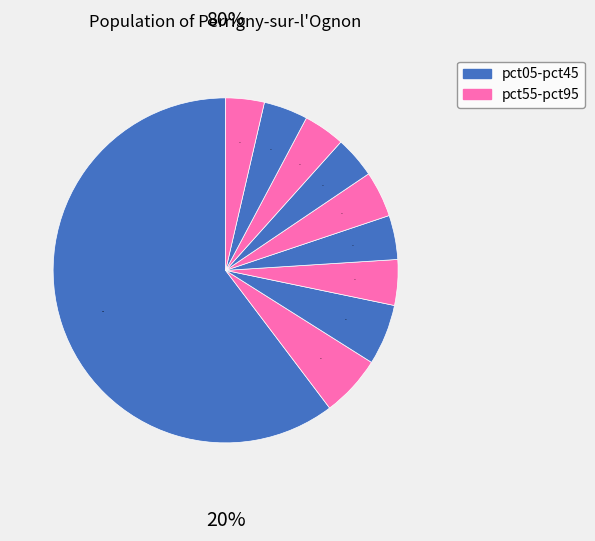

How many segments does this pie chart have?

10